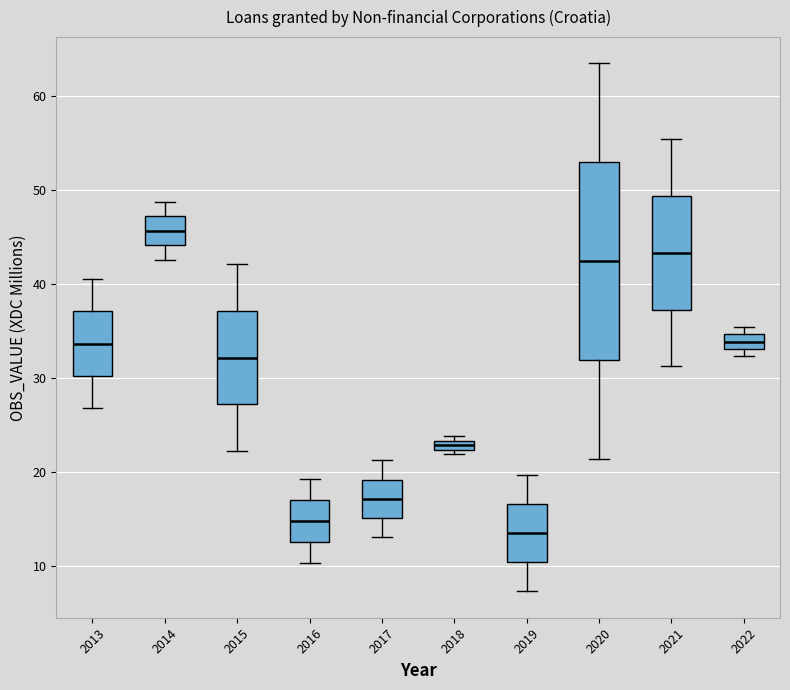

Which box has the lowest median line?

2019